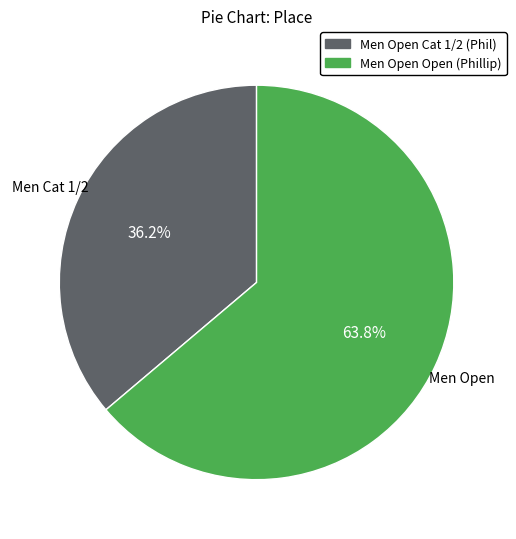

What is the majority slice?

Men Open Open (Phillip)